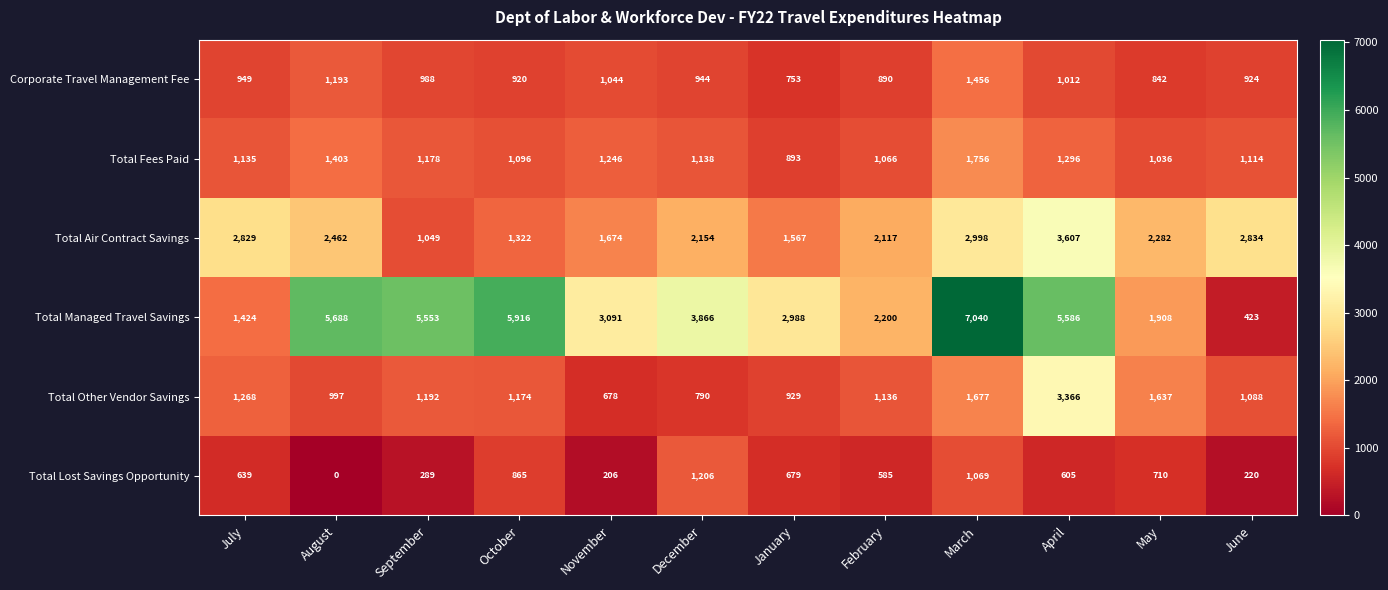

Is it true that Total Fees Paid equals 675 at March?

False